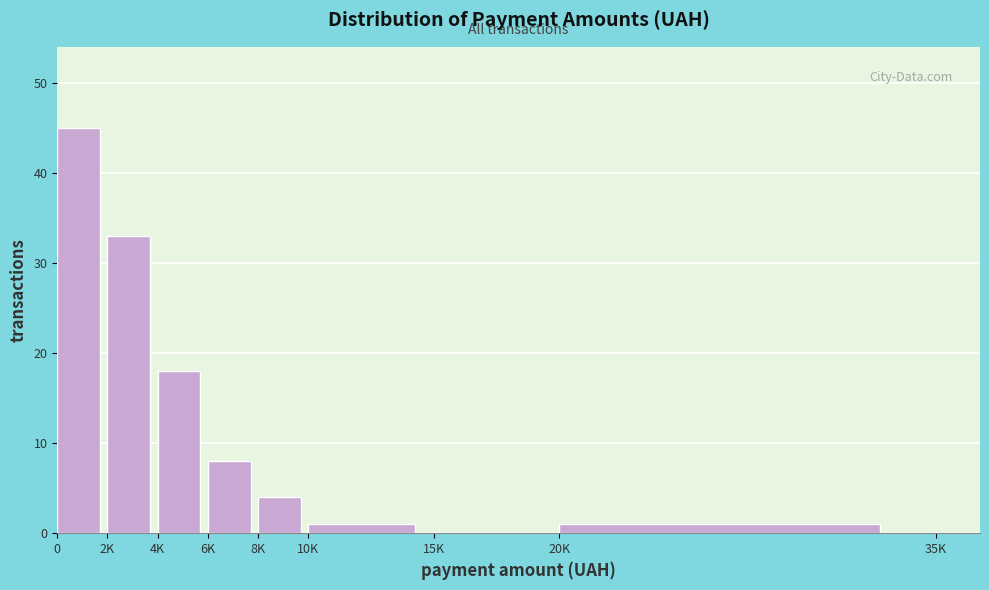

Reading right to left, extract all data points from this chart.

20K=1	15K=0	10K=1	8K=4	6K=8	4K=18	2K=33	0=45